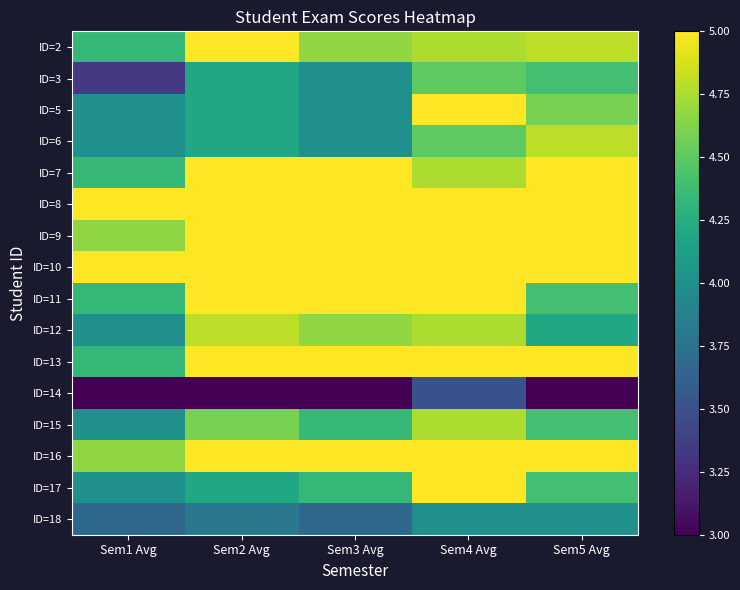

Reading left to right, extract all data points from this chart.

ID=2: Sem1 Avg=4.3	Sem2 Avg=5.0	Sem3 Avg=4.7	Sem4 Avg=4.8	Sem5 Avg=4.8
ID=3: Sem1 Avg=3.3	Sem2 Avg=4.2	Sem3 Avg=4.0	Sem4 Avg=4.5	Sem5 Avg=4.4
ID=5: Sem1 Avg=4.0	Sem2 Avg=4.2	Sem3 Avg=4.0	Sem4 Avg=5.0	Sem5 Avg=4.6
ID=6: Sem1 Avg=4.0	Sem2 Avg=4.2	Sem3 Avg=4.0	Sem4 Avg=4.5	Sem5 Avg=4.8
ID=7: Sem1 Avg=4.3	Sem2 Avg=5.0	Sem3 Avg=5.0	Sem4 Avg=4.8	Sem5 Avg=5.0
ID=8: Sem1 Avg=5.0	Sem2 Avg=5.0	Sem3 Avg=5.0	Sem4 Avg=5.0	Sem5 Avg=5.0
ID=9: Sem1 Avg=4.7	Sem2 Avg=5.0	Sem3 Avg=5.0	Sem4 Avg=5.0	Sem5 Avg=5.0
ID=10: Sem1 Avg=5.0	Sem2 Avg=5.0	Sem3 Avg=5.0	Sem4 Avg=5.0	Sem5 Avg=5.0
ID=11: Sem1 Avg=4.3	Sem2 Avg=5.0	Sem3 Avg=5.0	Sem4 Avg=5.0	Sem5 Avg=4.4
ID=12: Sem1 Avg=4.0	Sem2 Avg=4.8	Sem3 Avg=4.7	Sem4 Avg=4.8	Sem5 Avg=4.2
ID=13: Sem1 Avg=4.3	Sem2 Avg=5.0	Sem3 Avg=5.0	Sem4 Avg=5.0	Sem5 Avg=5.0
ID=14: Sem1 Avg=3.0	Sem2 Avg=3.0	Sem3 Avg=3.0	Sem4 Avg=3.5	Sem5 Avg=3.0
ID=15: Sem1 Avg=4.0	Sem2 Avg=4.6	Sem3 Avg=4.3	Sem4 Avg=4.8	Sem5 Avg=4.4
ID=16: Sem1 Avg=4.7	Sem2 Avg=5.0	Sem3 Avg=5.0	Sem4 Avg=5.0	Sem5 Avg=5.0
ID=17: Sem1 Avg=4.0	Sem2 Avg=4.2	Sem3 Avg=4.3	Sem4 Avg=5.0	Sem5 Avg=4.4
ID=18: Sem1 Avg=3.7	Sem2 Avg=3.8	Sem3 Avg=3.7	Sem4 Avg=4.0	Sem5 Avg=4.0